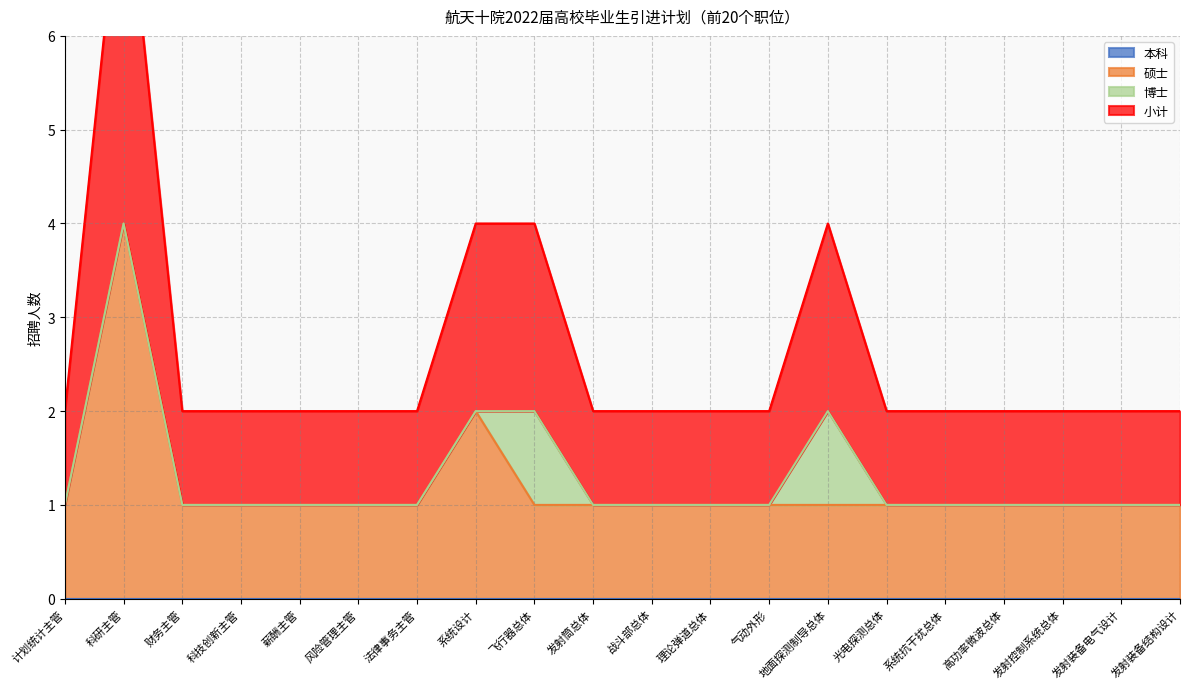

True or false: 硕士 has a value of 1 at 战斗部总体.

True